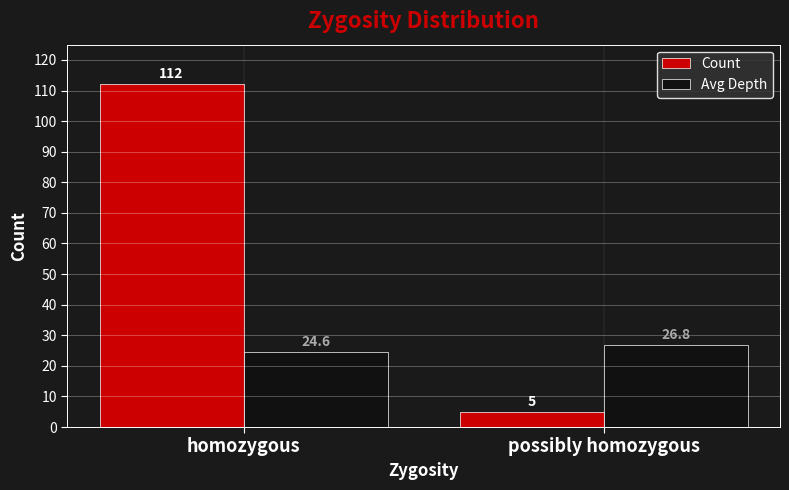

Reading right to left, what are all the values shown in this chart?

Count: possibly homozygous=5.0	homozygous=112.0
Avg Depth: possibly homozygous=26.8	homozygous=24.6